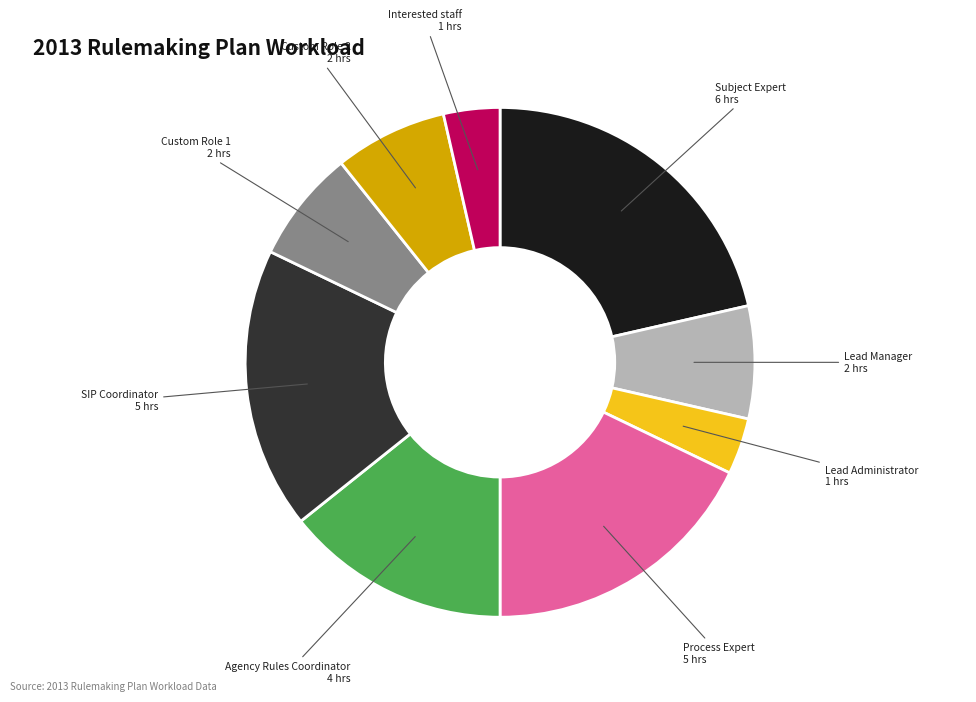

Does any single category account for the majority?

No